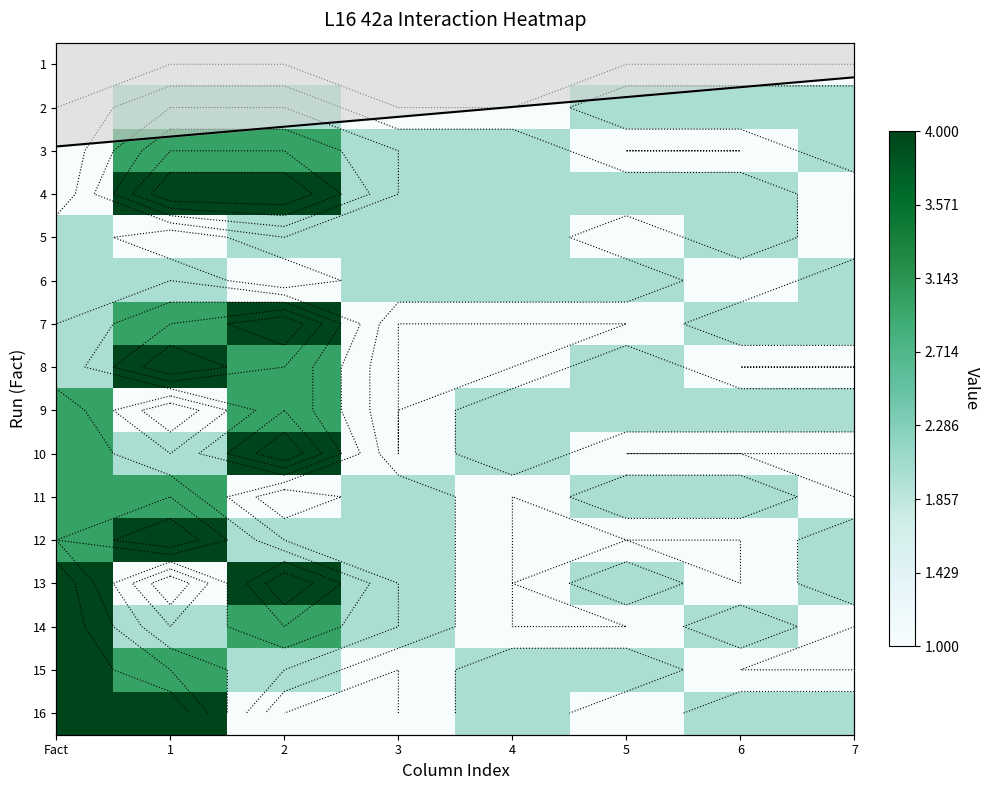

Which has a higher value, 5 or 4?

5